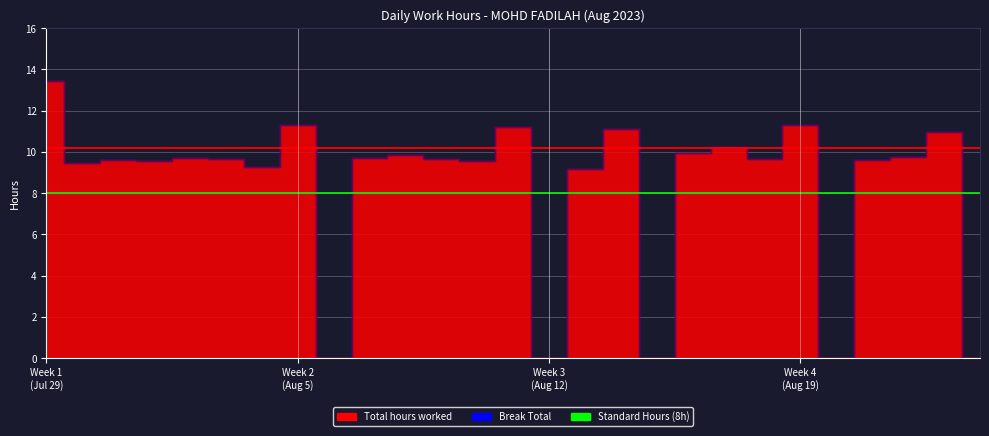

How many positive values are there?

22